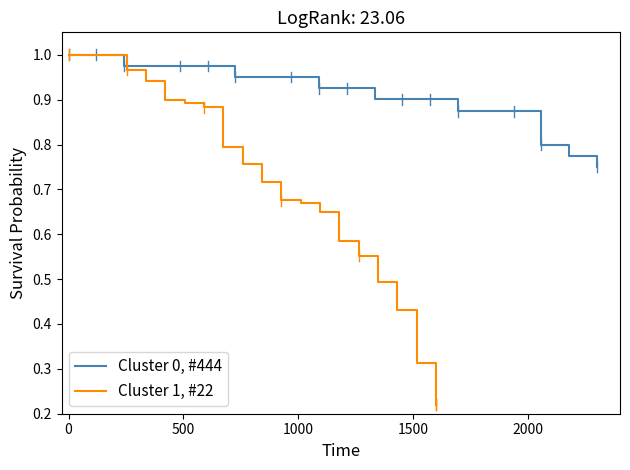

List the series in order of their peak value, highest first.

Cluster 0, #444, Cluster 1, #22